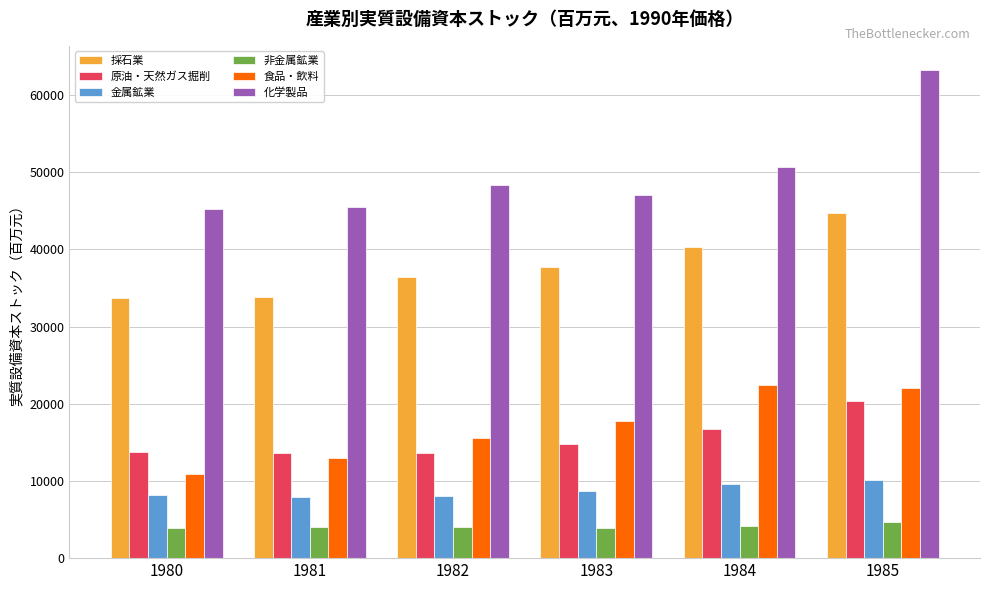

What is the approximate value of 金属鉱業 at 1982?

8050.8